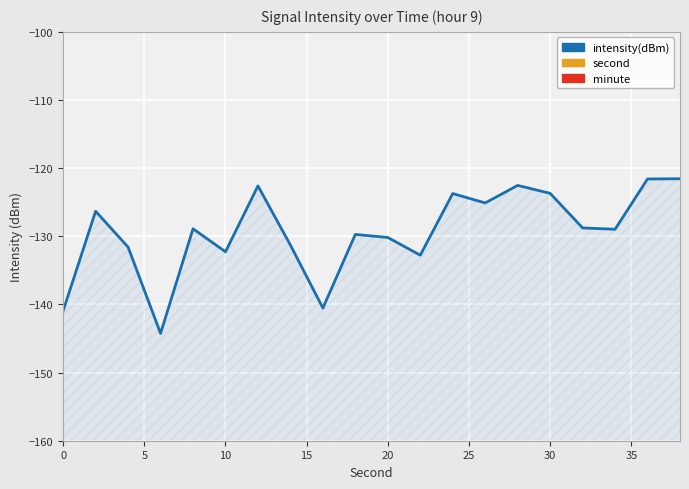

True or false: intensity(dBm) and minute intersect in this chart.

False